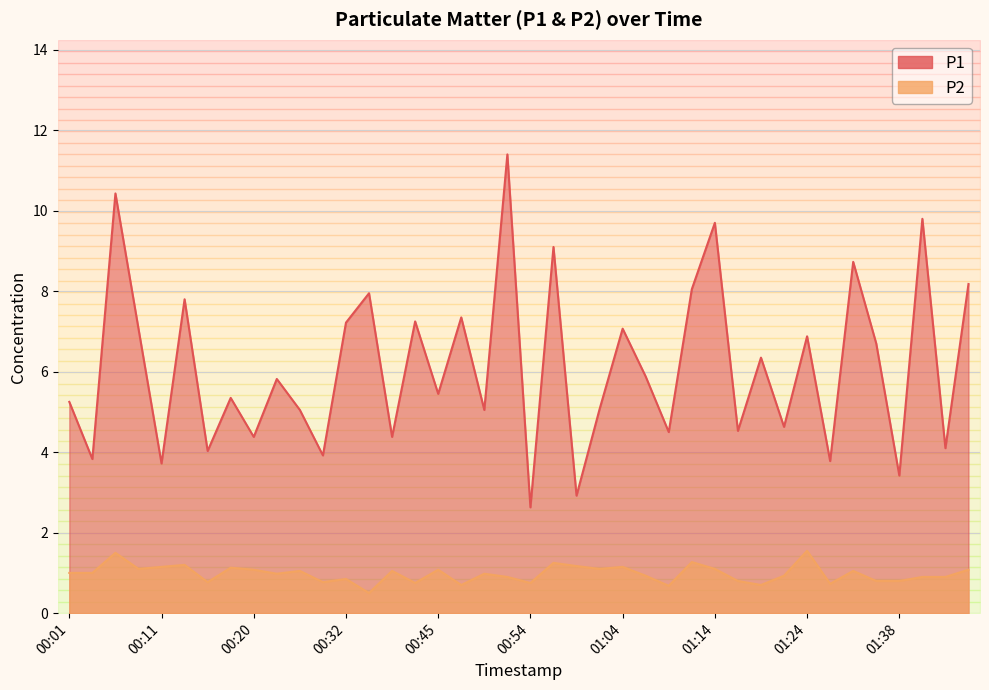

Reading right to left, transcribe all the data shown in this chart.

P1: 8.2	4.1	9.8	3.4	6.7	8.7	3.8	6.9	4.6	6.3	4.5	9.7	8.1	4.5	5.9	7.1	5.1	2.9	9.1	2.6	11.4	5.0	7.3	5.5	7.2	4.4	8.0	7.2	3.9	5.0	5.8	4.4	5.3	4.0	7.8	3.7	7.1	10.4	3.8	5.2
P2: 1.1	0.9	0.9	0.8	0.8	1.1	0.7	1.6	0.9	0.7	0.8	1.1	1.3	0.7	0.9	1.1	1.1	1.2	1.2	0.8	0.9	1.0	0.7	1.1	0.8	1.1	0.5	0.8	0.8	1.1	1.0	1.1	1.1	0.8	1.2	1.1	1.1	1.5	1.0	1.0